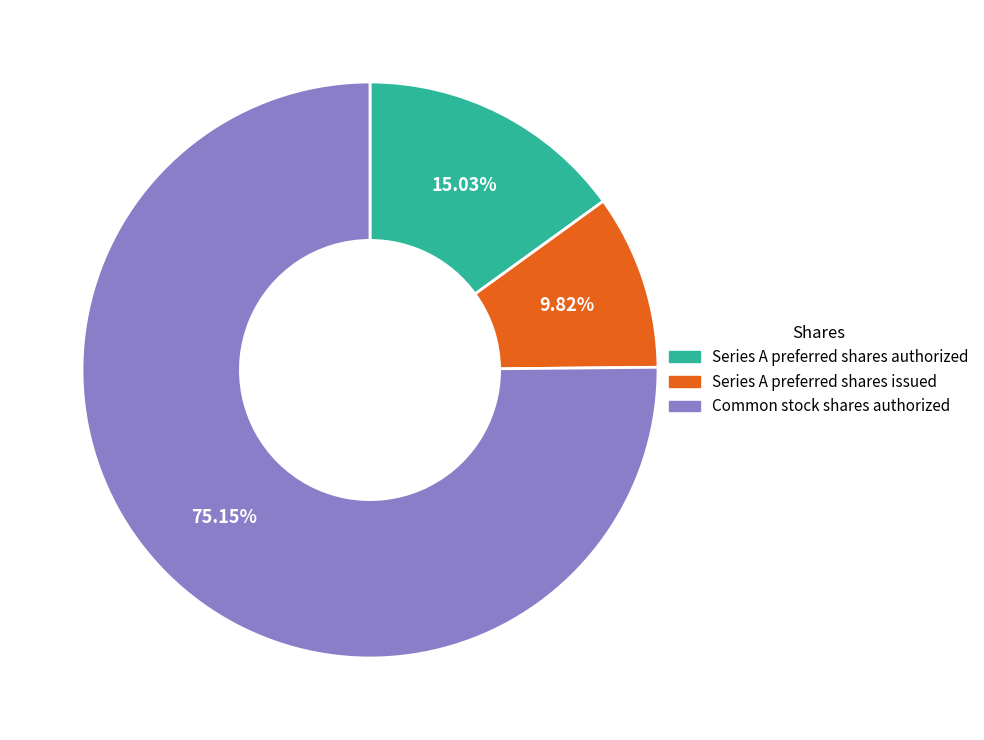

Which category accounts for the majority?

Common stock shares authorized